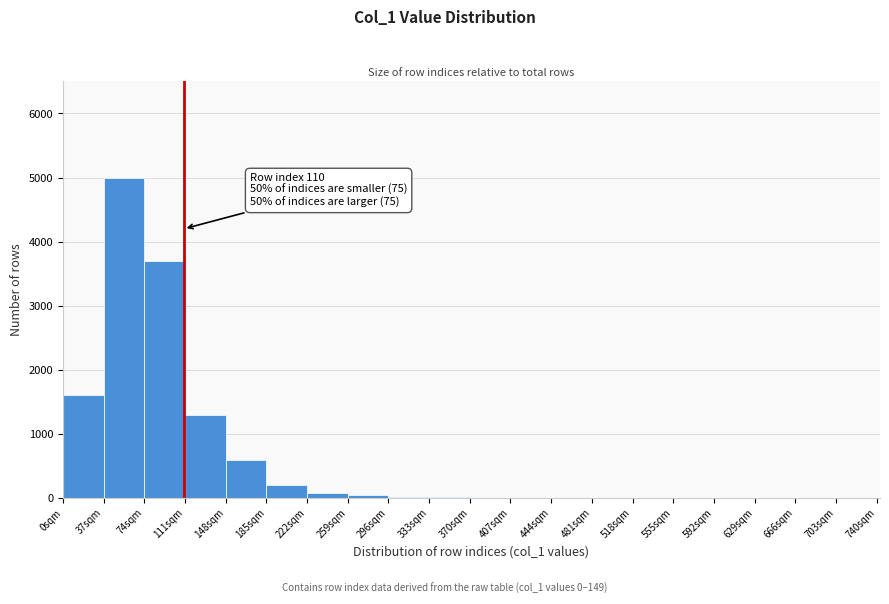

Which range on the x-axis has the tallest bar?

37 to 74